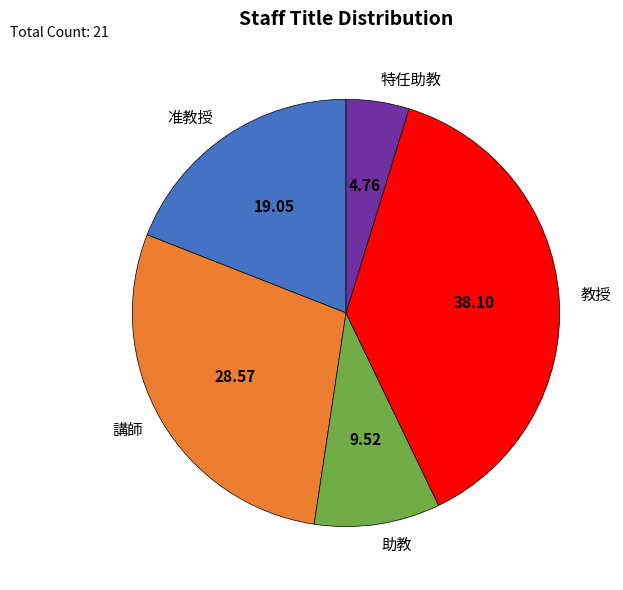

Does 准教授 represent more than half of the total?

No